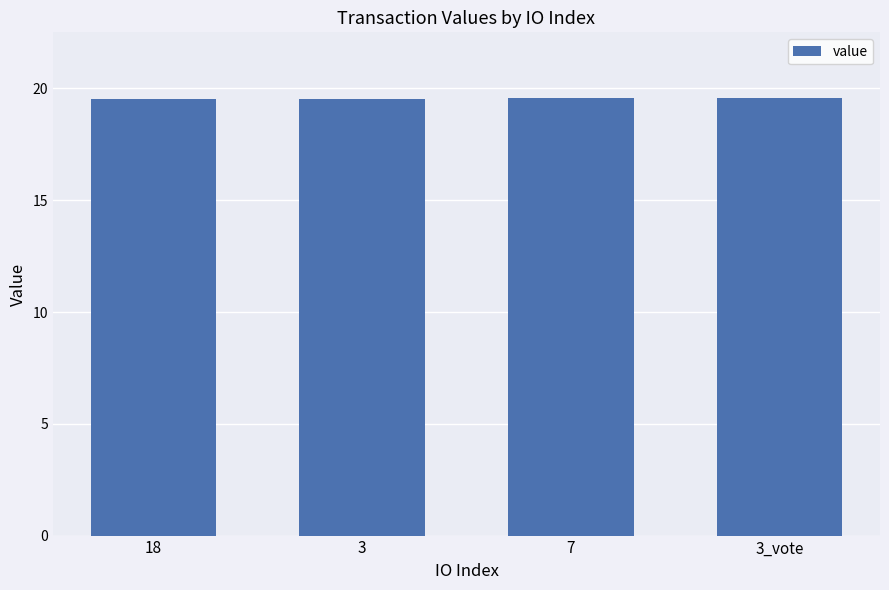

True or false: the data shows 19.5 at 3.

True